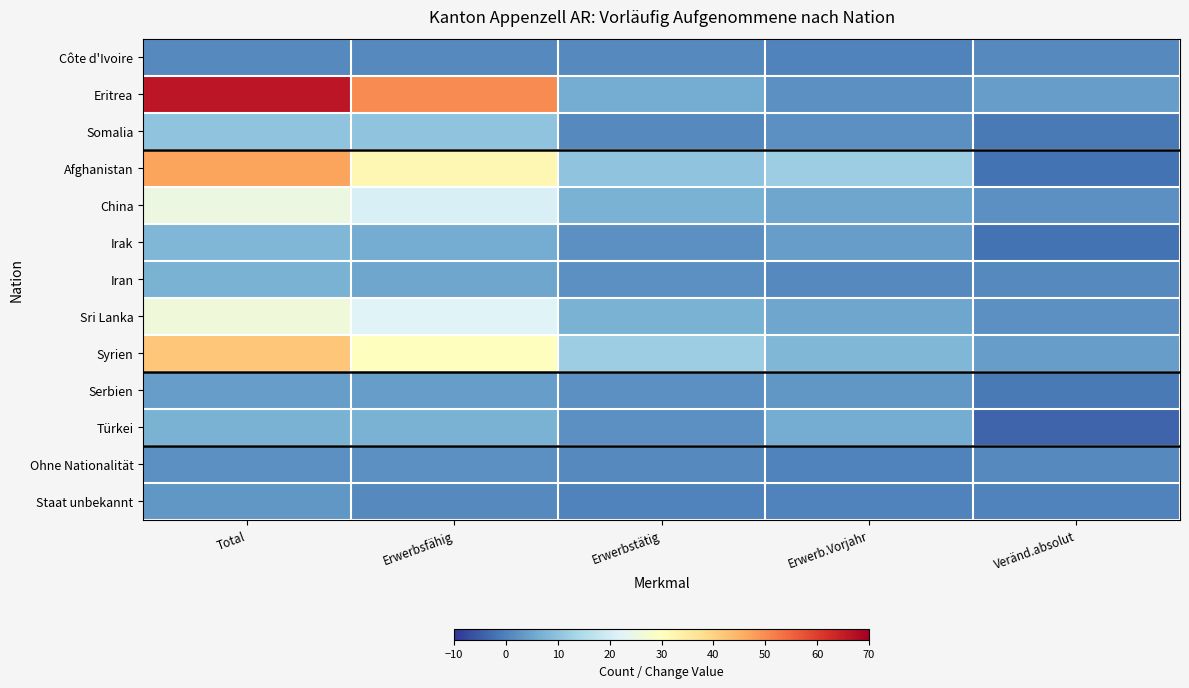

Reading left to right, transcribe all the data shown in this chart.

Côte d'Ivoire: Total=1	Erwerbsfähig=1	Erwerbstätig=1	Erwerb.Vorjahr=0	Veränd.absolut=1
Eritrea: Total=66	Erwerbsfähig=50	Erwerbstätig=6	Erwerb.Vorjahr=2	Veränd.absolut=4
Somalia: Total=10	Erwerbsfähig=10	Erwerbstätig=1	Erwerb.Vorjahr=2	Veränd.absolut=-1
Afghanistan: Total=47	Erwerbsfähig=32	Erwerbstätig=10	Erwerb.Vorjahr=12	Veränd.absolut=-2
China: Total=25	Erwerbsfähig=21	Erwerbstätig=7	Erwerb.Vorjahr=5	Veränd.absolut=2
Irak: Total=8	Erwerbsfähig=6	Erwerbstätig=2	Erwerb.Vorjahr=4	Veränd.absolut=-2
Iran: Total=7	Erwerbsfähig=5	Erwerbstätig=2	Erwerb.Vorjahr=1	Veränd.absolut=1
Sri Lanka: Total=26	Erwerbsfähig=22	Erwerbstätig=7	Erwerb.Vorjahr=5	Veränd.absolut=2
Syrien: Total=42	Erwerbsfähig=30	Erwerbstätig=12	Erwerb.Vorjahr=8	Veränd.absolut=4
Serbien: Total=4	Erwerbsfähig=4	Erwerbstätig=2	Erwerb.Vorjahr=3	Veränd.absolut=-1
Türkei: Total=7	Erwerbsfähig=7	Erwerbstätig=2	Erwerb.Vorjahr=6	Veränd.absolut=-4
Ohne Nationalität: Total=2	Erwerbsfähig=2	Erwerbstätig=1	Erwerb.Vorjahr=0	Veränd.absolut=1
Staat unbekannt: Total=3	Erwerbsfähig=1	Erwerbstätig=0	Erwerb.Vorjahr=0	Veränd.absolut=0